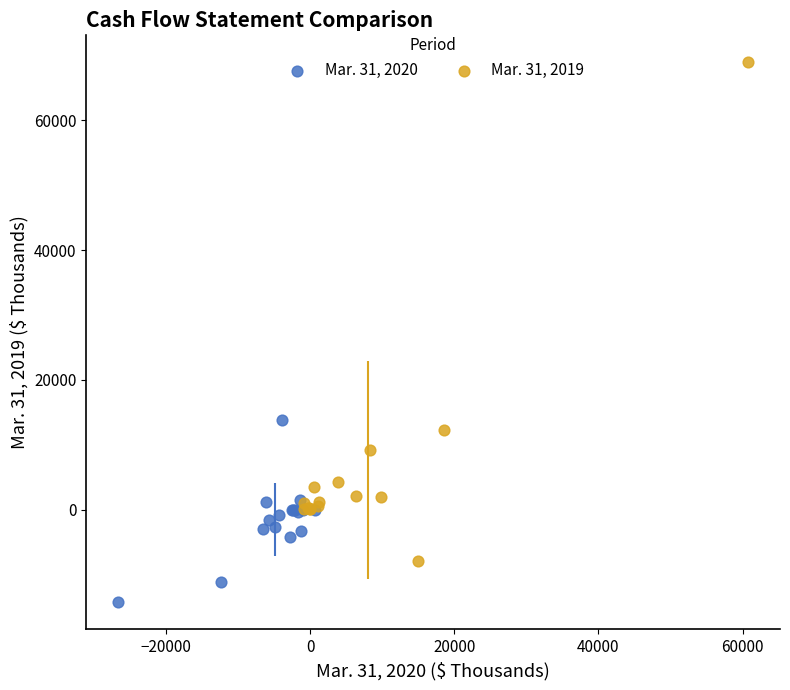

Which series contains the highest Y value?

Mar. 31, 2019